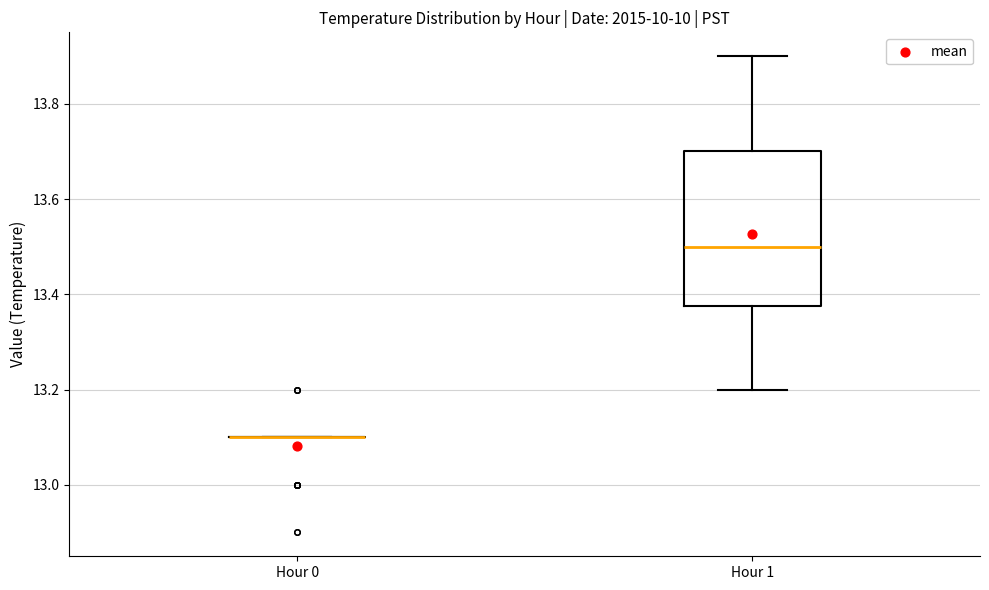

Where does the upper whisker of the box for Hour 1 end on the y-axis? The values are not printed on the chart, so give them approximately, as read against the axis.

13.90